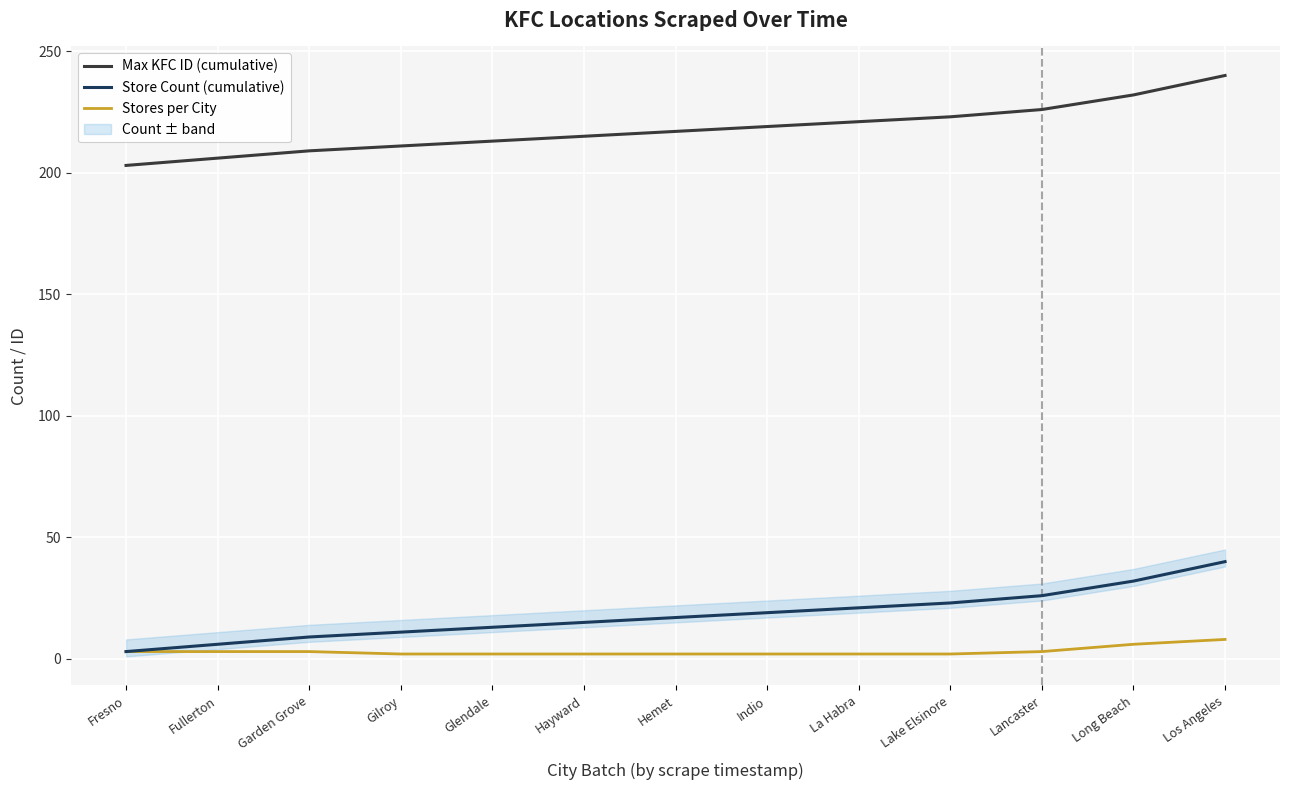

Is the value of Max KFC ID (cumulative) at Hayward greater than the value of Store Count (cumulative) at Lancaster?

Yes